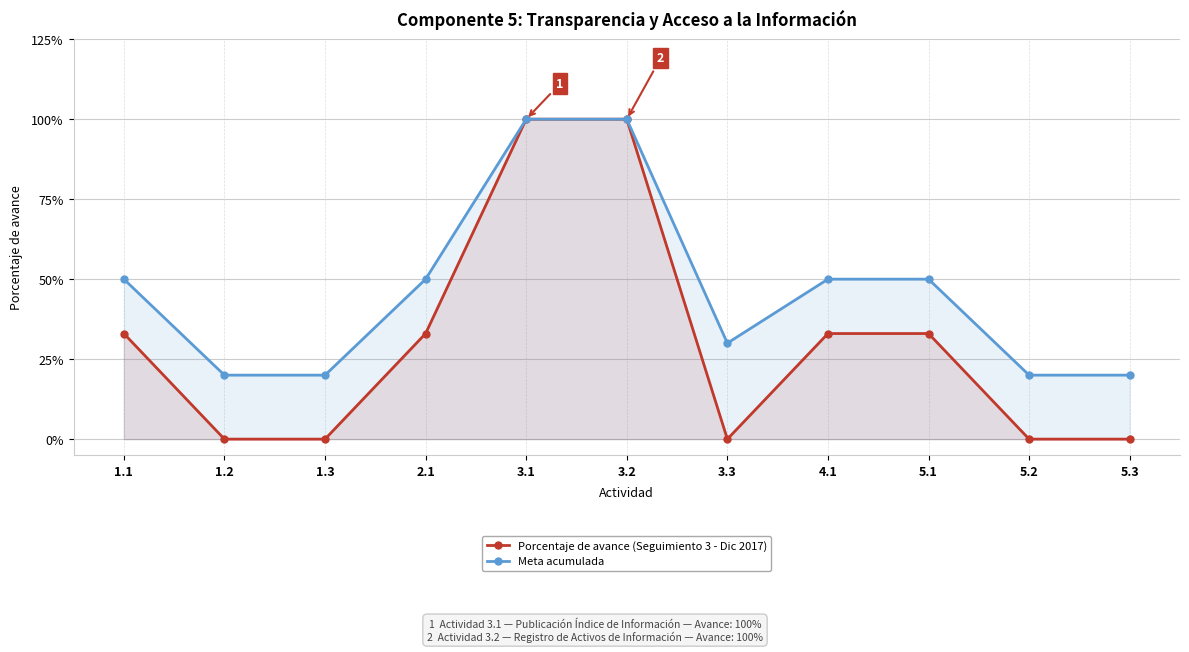

True or false: Porcentaje de avance (Seguimiento 3 - Dic 2017) has a value of 0.0 at 1.2.

True